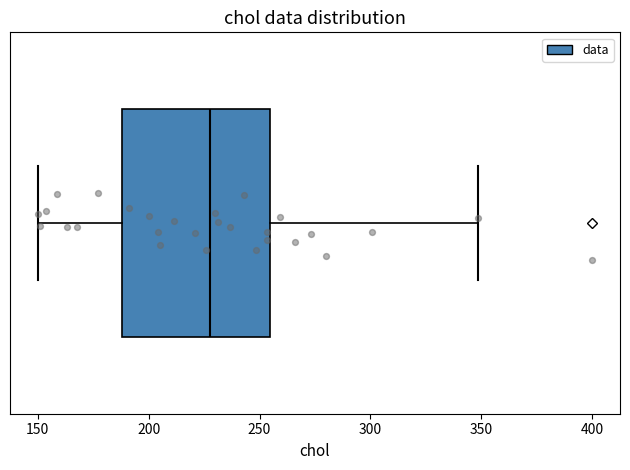

Transcribe this box plot: give where the median line is, the range the box spans, and where the two whiskers end, as read against the x-axis. The values are not printed on the chart, so give them approximately, as read against the axis.

median 230, box 190 to 255, whiskers 150 to 350